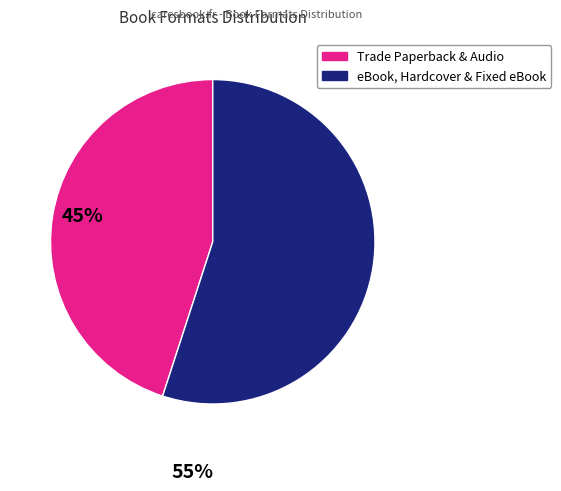

Does any single category account for the majority?

Yes